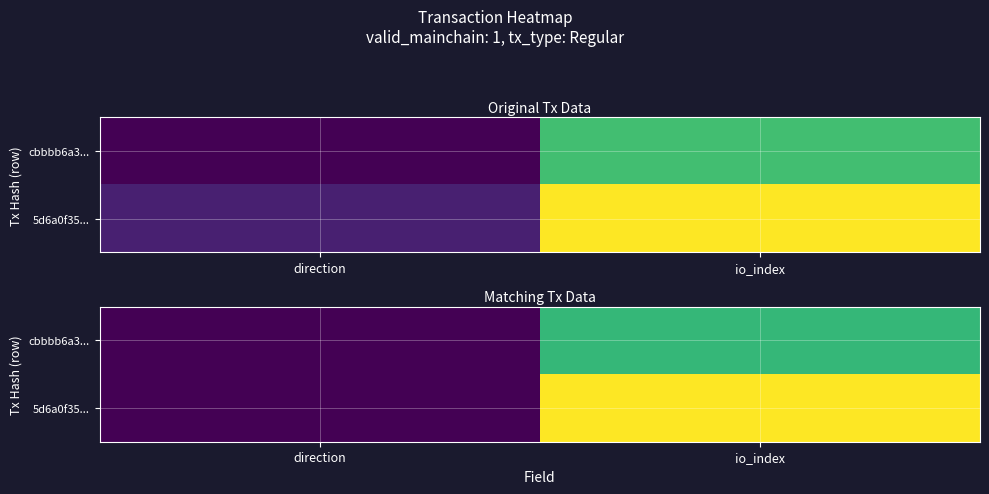

At direction, list the series in order from largest to smallest.

cbbbb6a3..., 5d6a0f35...